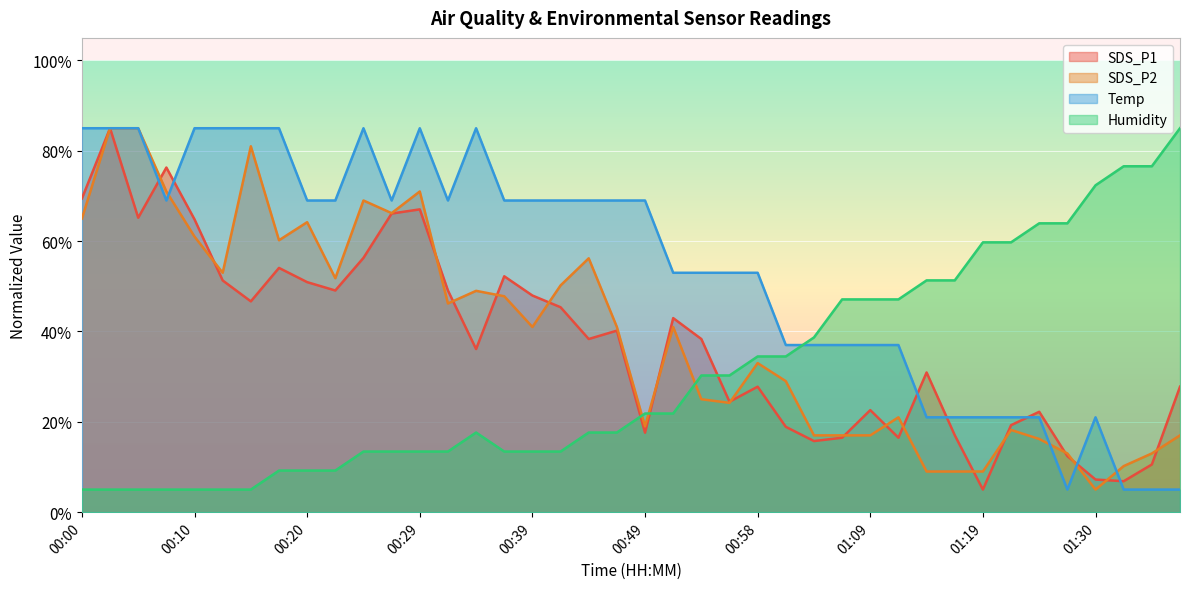

The SDS_P1 series shows 43.0 at 00:51. True or false?

True